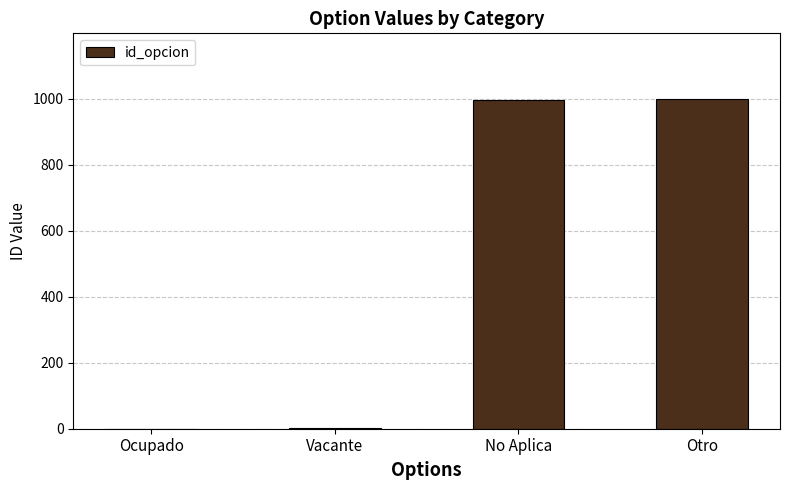

Is it true that the value at Otro is 999?

True